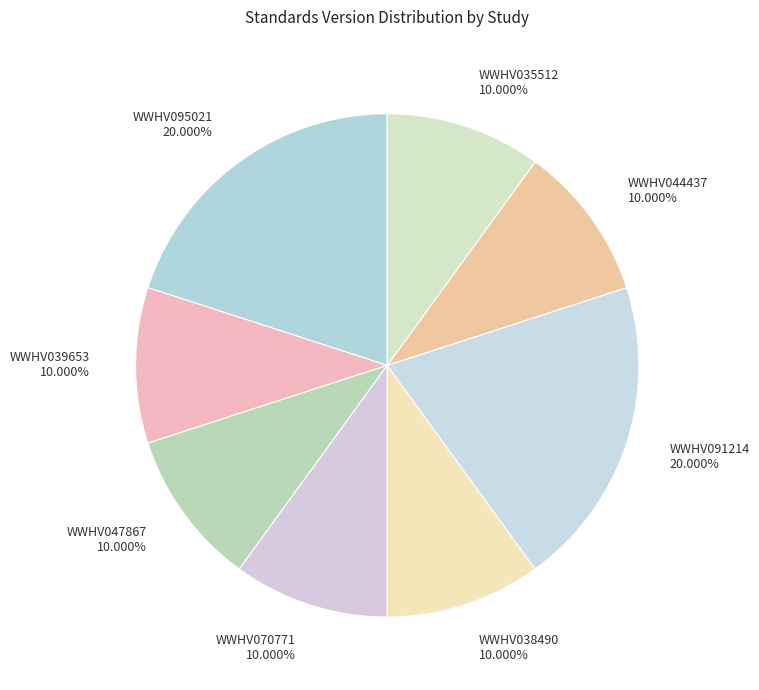

Do WWHV039653 and WWHV047867 together represent more than half of the pie?

No